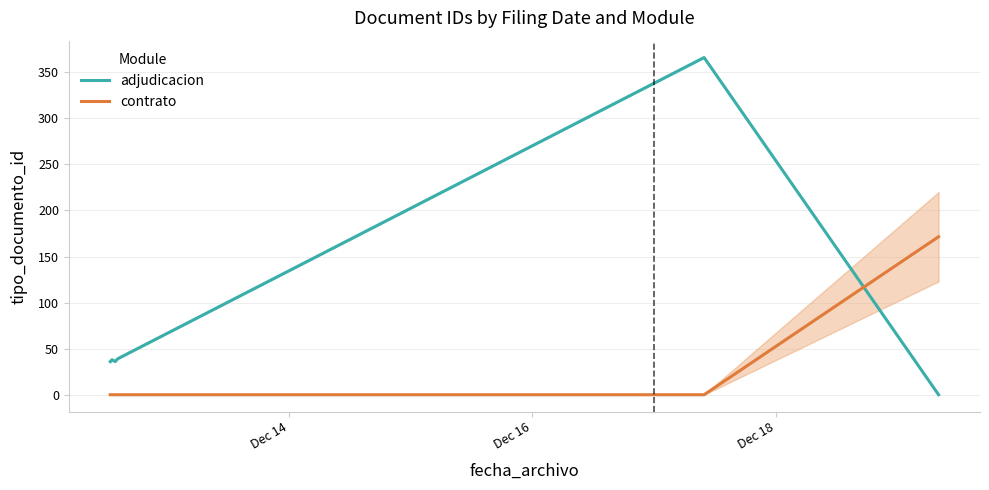

Which series changed the most between Dec 14 and 5?

contrato